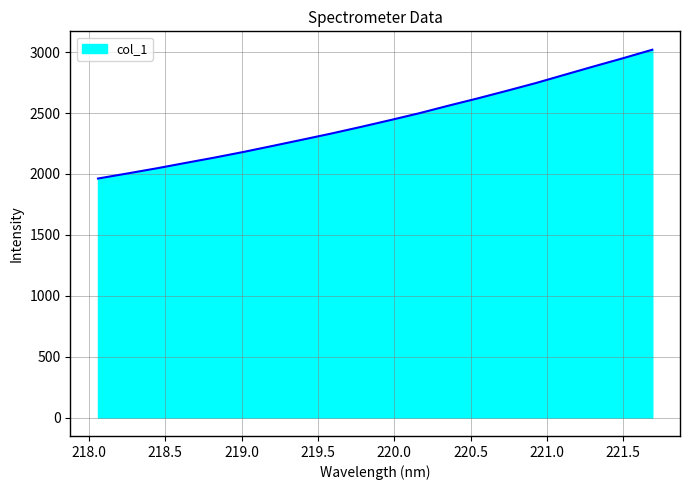

What is the maximum value shown in the chart?

3020.1